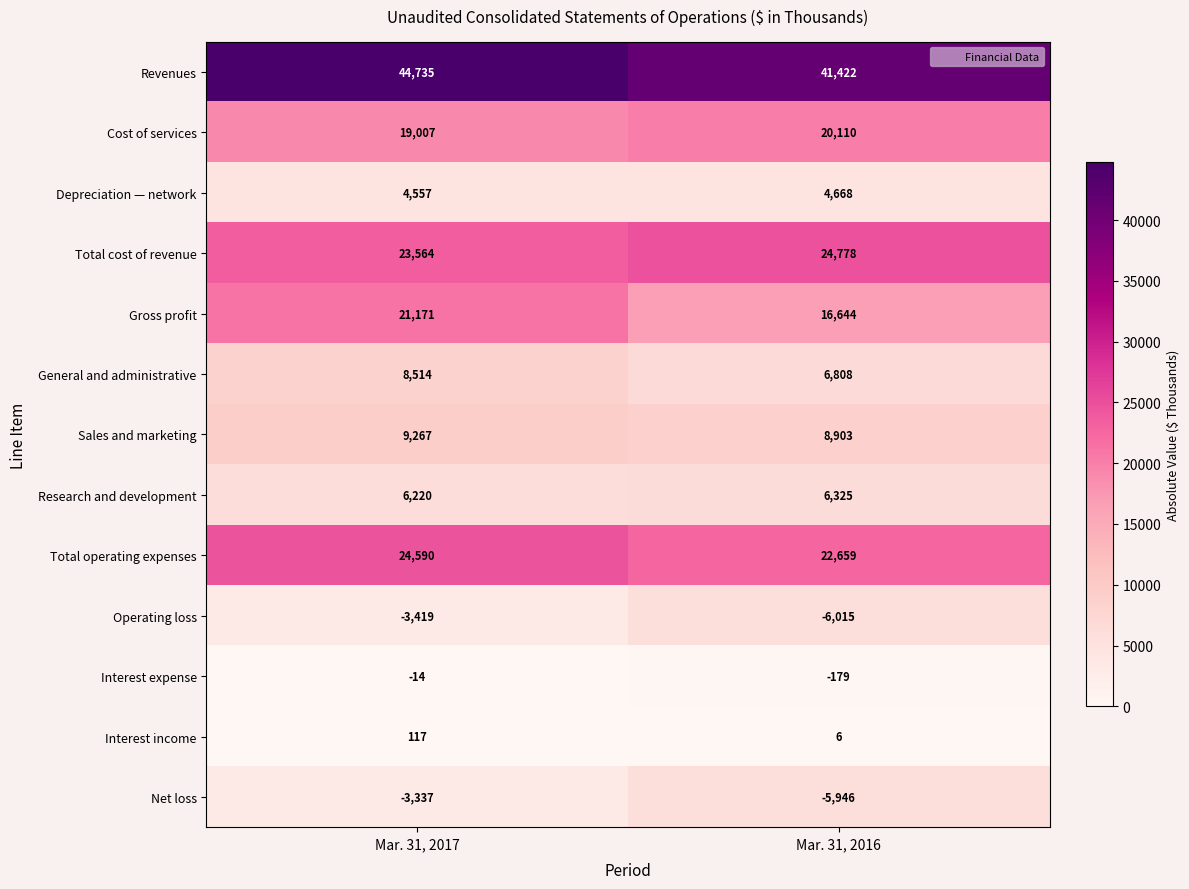

Is it true that Research and development equals 9990 at Mar. 31, 2017?

False